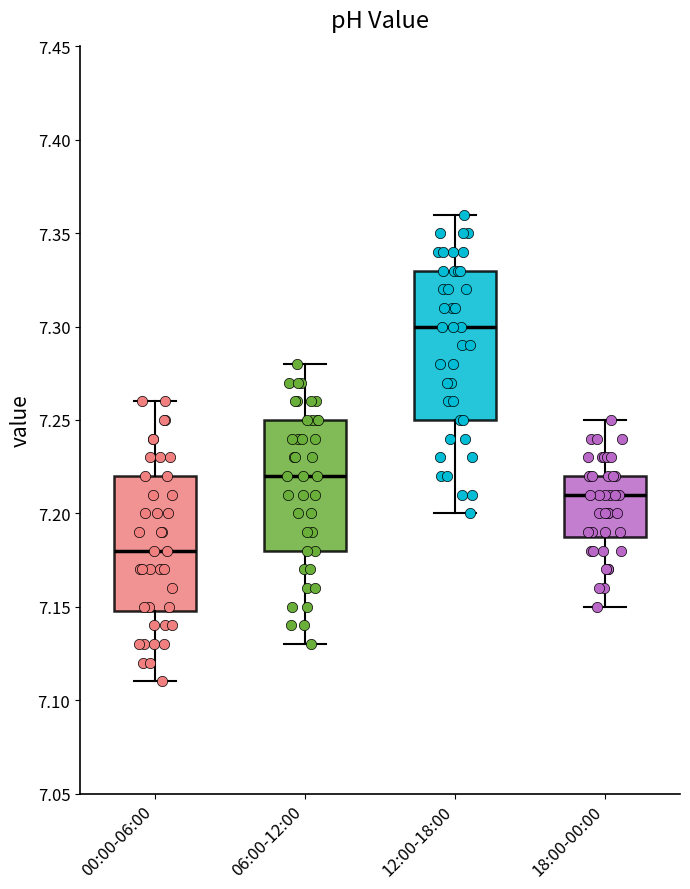

Reading left to right, transcribe this box plot: for each box, give where its median line is, the range the box spans, and where its two whiskers end, as read against the y-axis. The values are not printed on the chart, so give them approximately, as read against the axis.

00:00-06:00: median 7.18, box 7.15 to 7.22, whiskers 7.11 to 7.26
06:00-12:00: median 7.22, box 7.18 to 7.25, whiskers 7.13 to 7.28
12:00-18:00: median 7.30, box 7.25 to 7.33, whiskers 7.20 to 7.36
18:00-00:00: median 7.21, box 7.19 to 7.22, whiskers 7.15 to 7.25